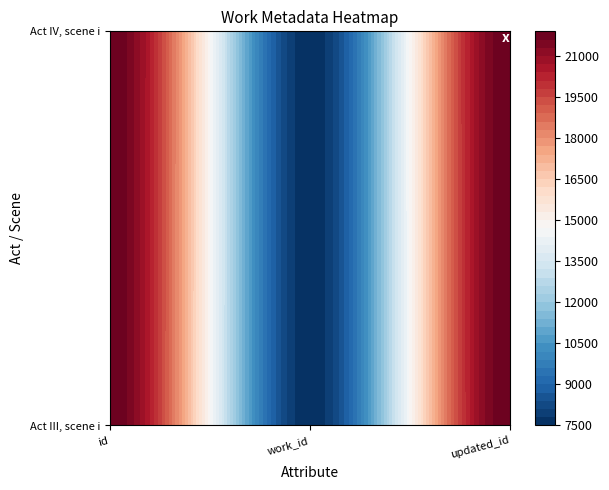

Rank the categories by Act IV, scene i value from lowest to highest.

work_id, id, updated_id